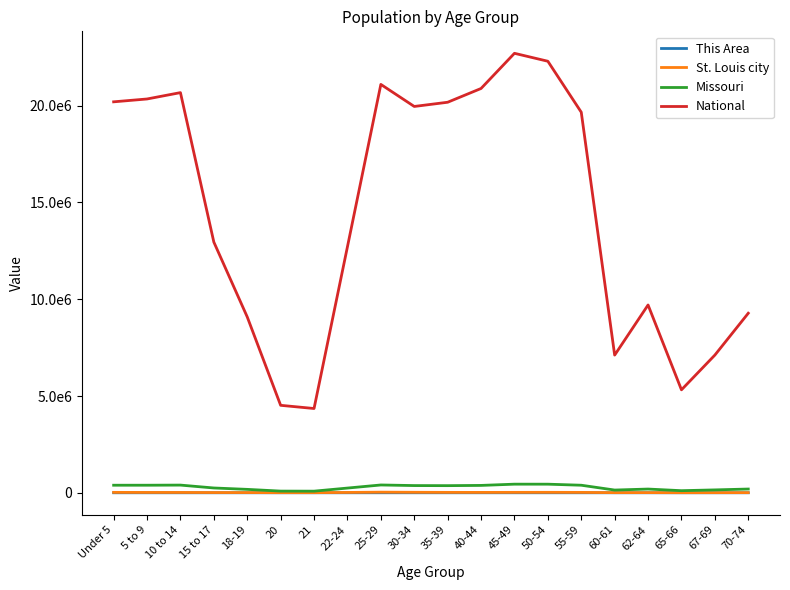

True or false: This Area has more than 1 points higher than both neighbors.

True